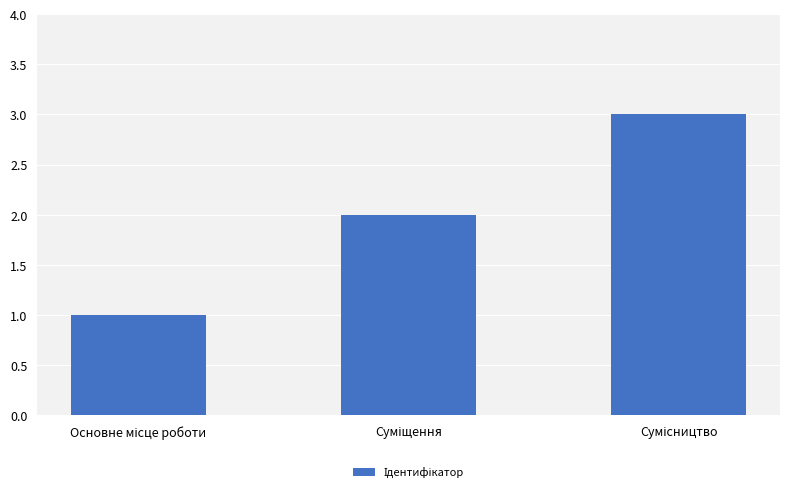

What is the greatest value displayed?

3